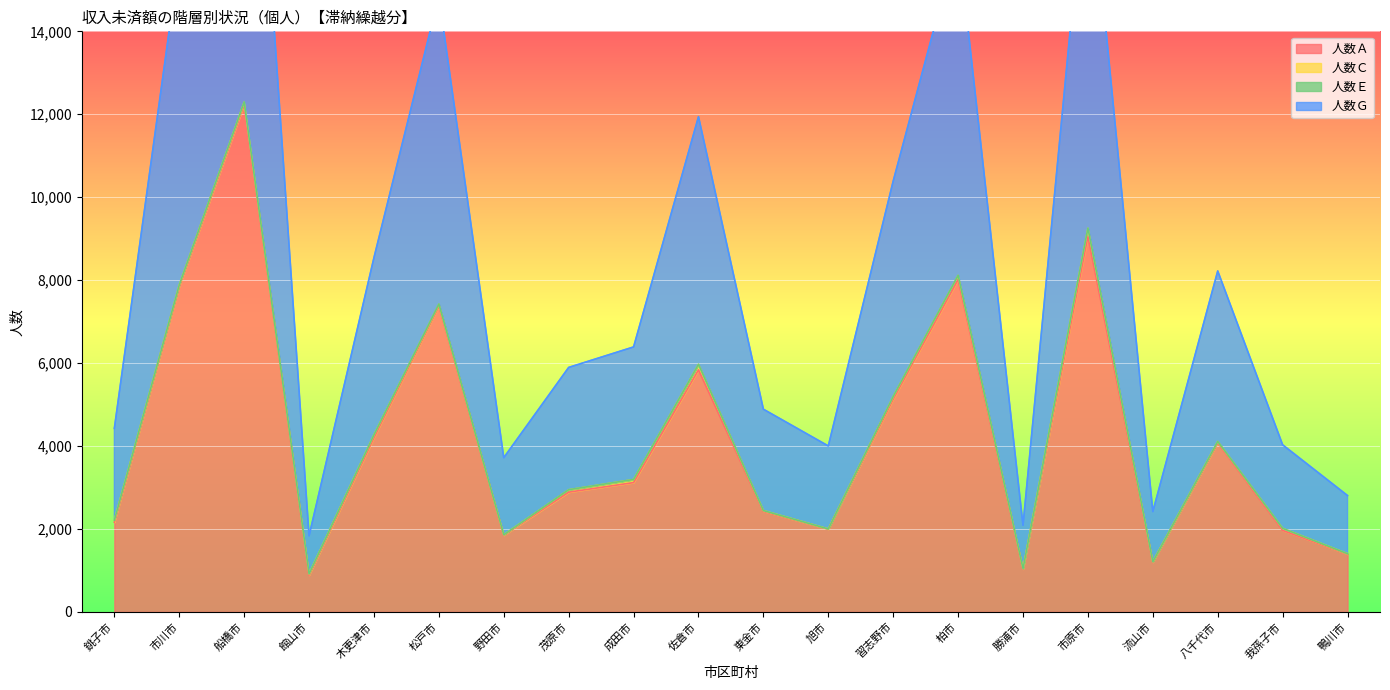

How many interior local valleys does the 人数Ａ series have?

5